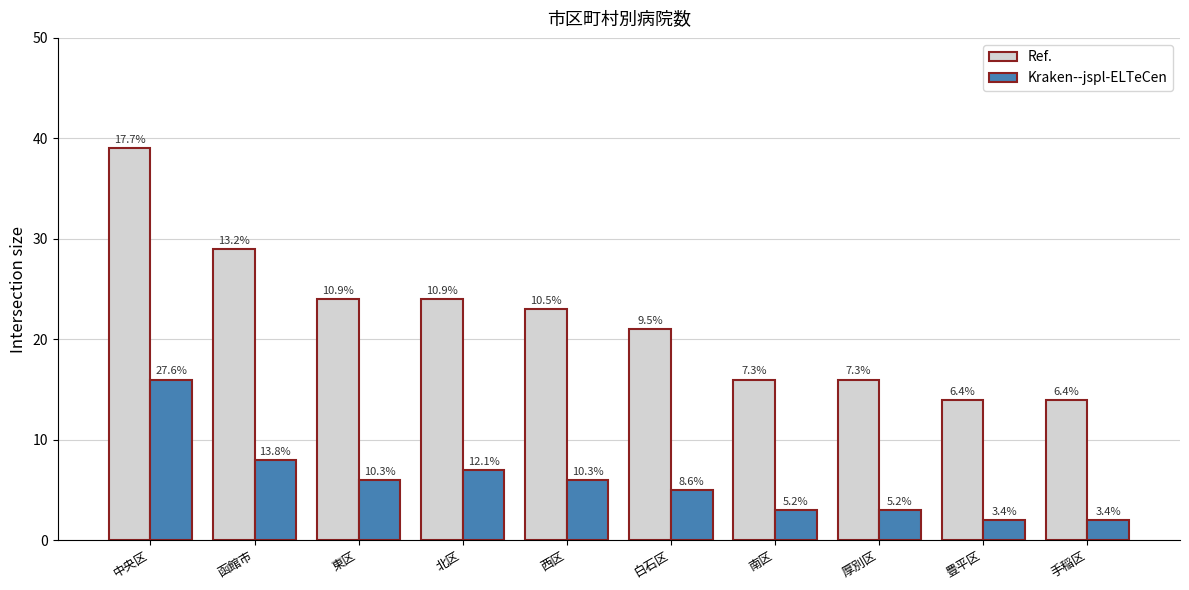

Does the chart contain any negative values?

No